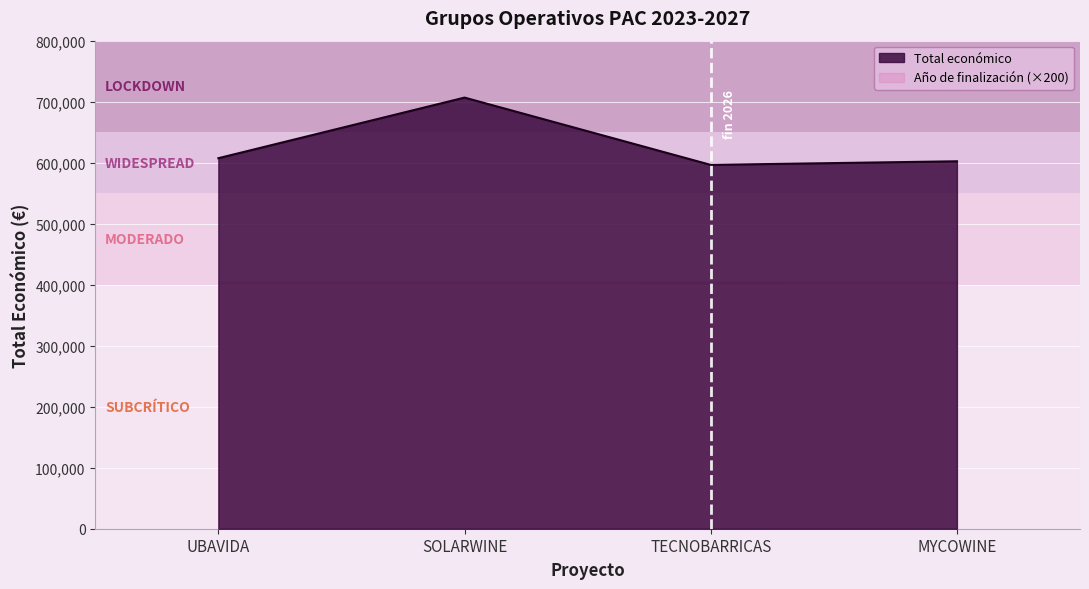

How many points are higher than both their immediate neighbors (excluding endpoints)?

1